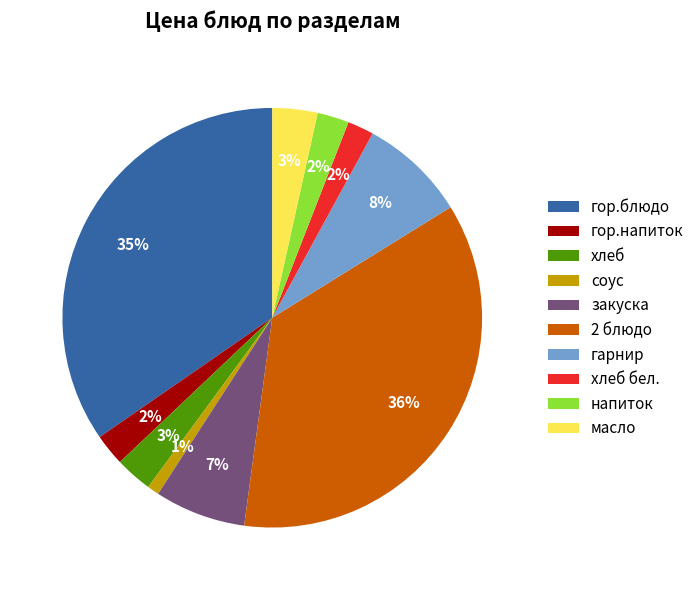

To the nearest percent, what is the difference between the largest and smallest slice percentages?

35%